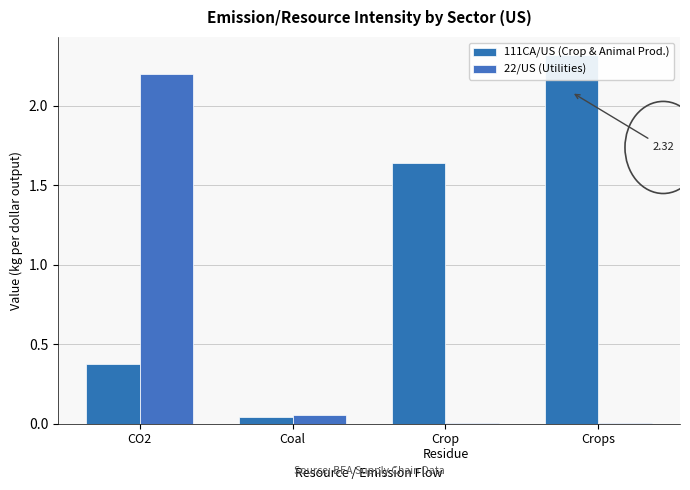

At Crops, list the series in order from largest to smallest.

111CA/US (Crop & Animal Prod.), 22/US (Utilities)